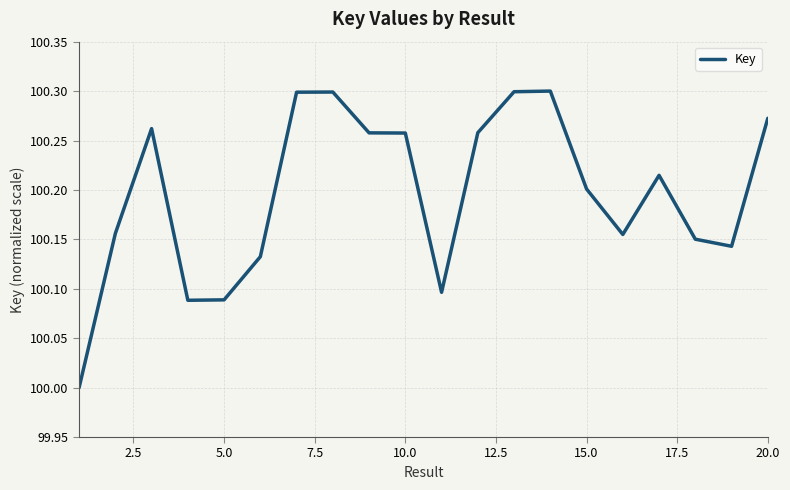

What is the difference between the maximum and minimum values?

0.3